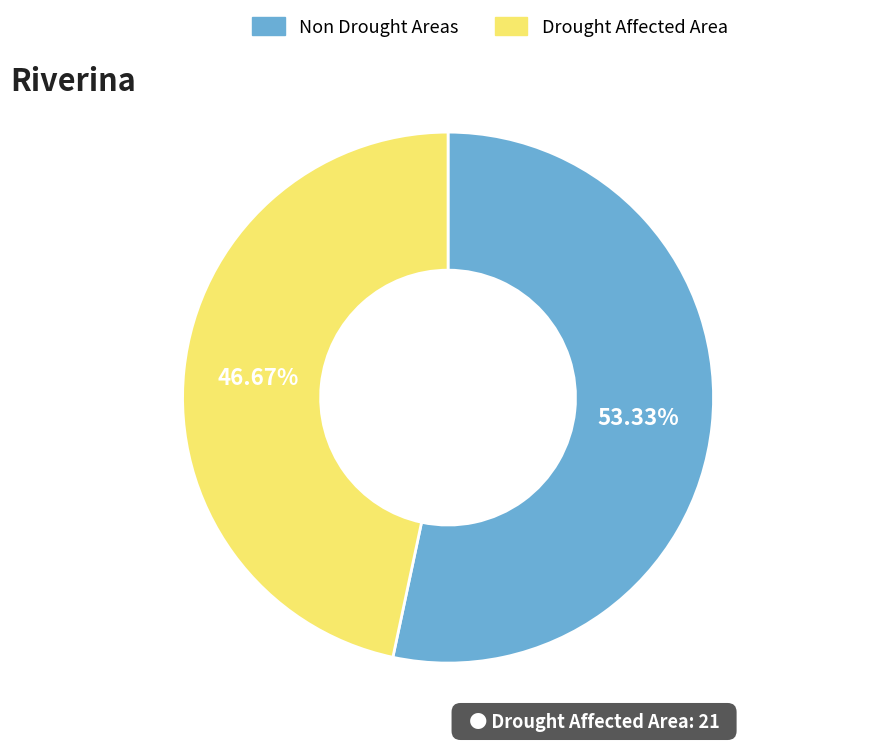

Do Drought Affected Area and Non Drought Areas together represent more than half of the pie?

Yes